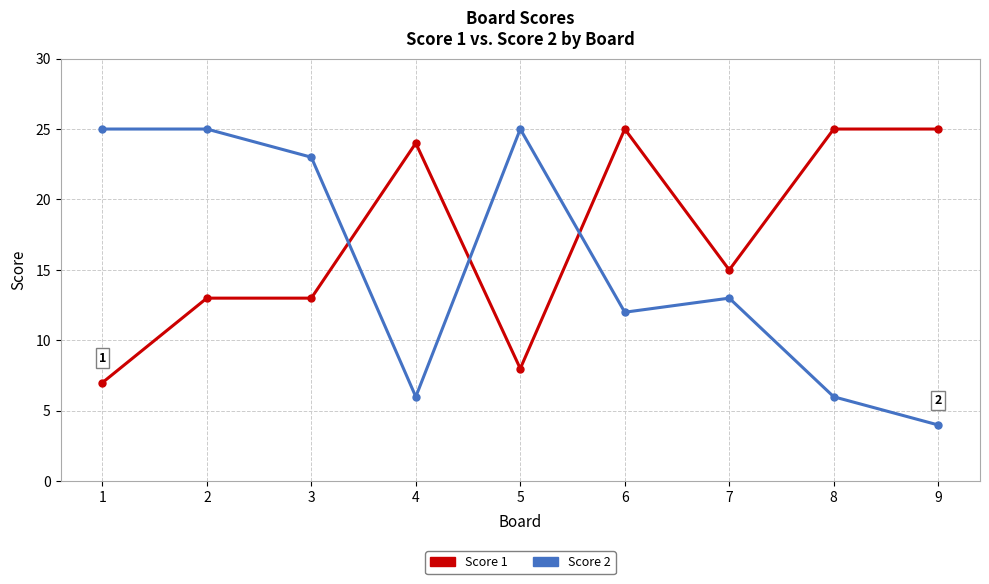

How many data points does each series have?

9